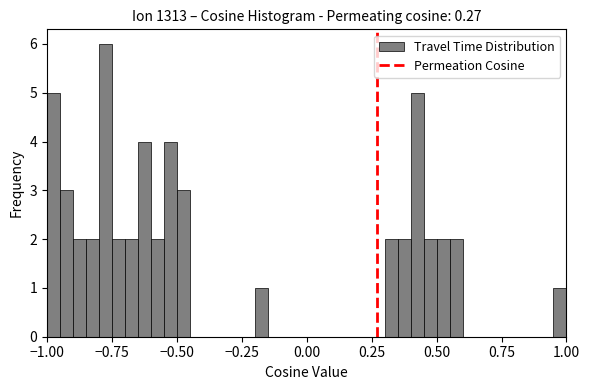

Around what value on the x-axis is the tallest bar? Give the approximate position of its centre, as read against the axis.

-0.75